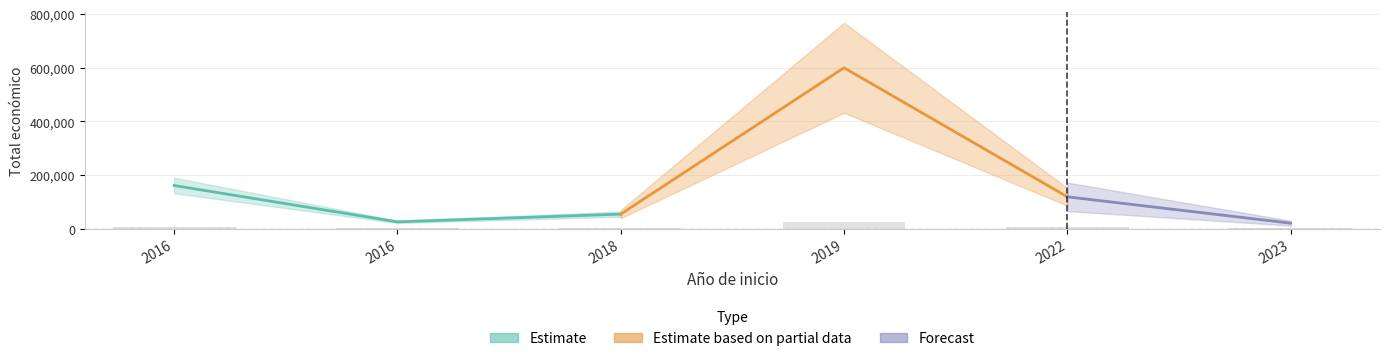

Rank the categories by value from highest to lowest.

2019, 2016, 2022, 2018, 2016, 2023